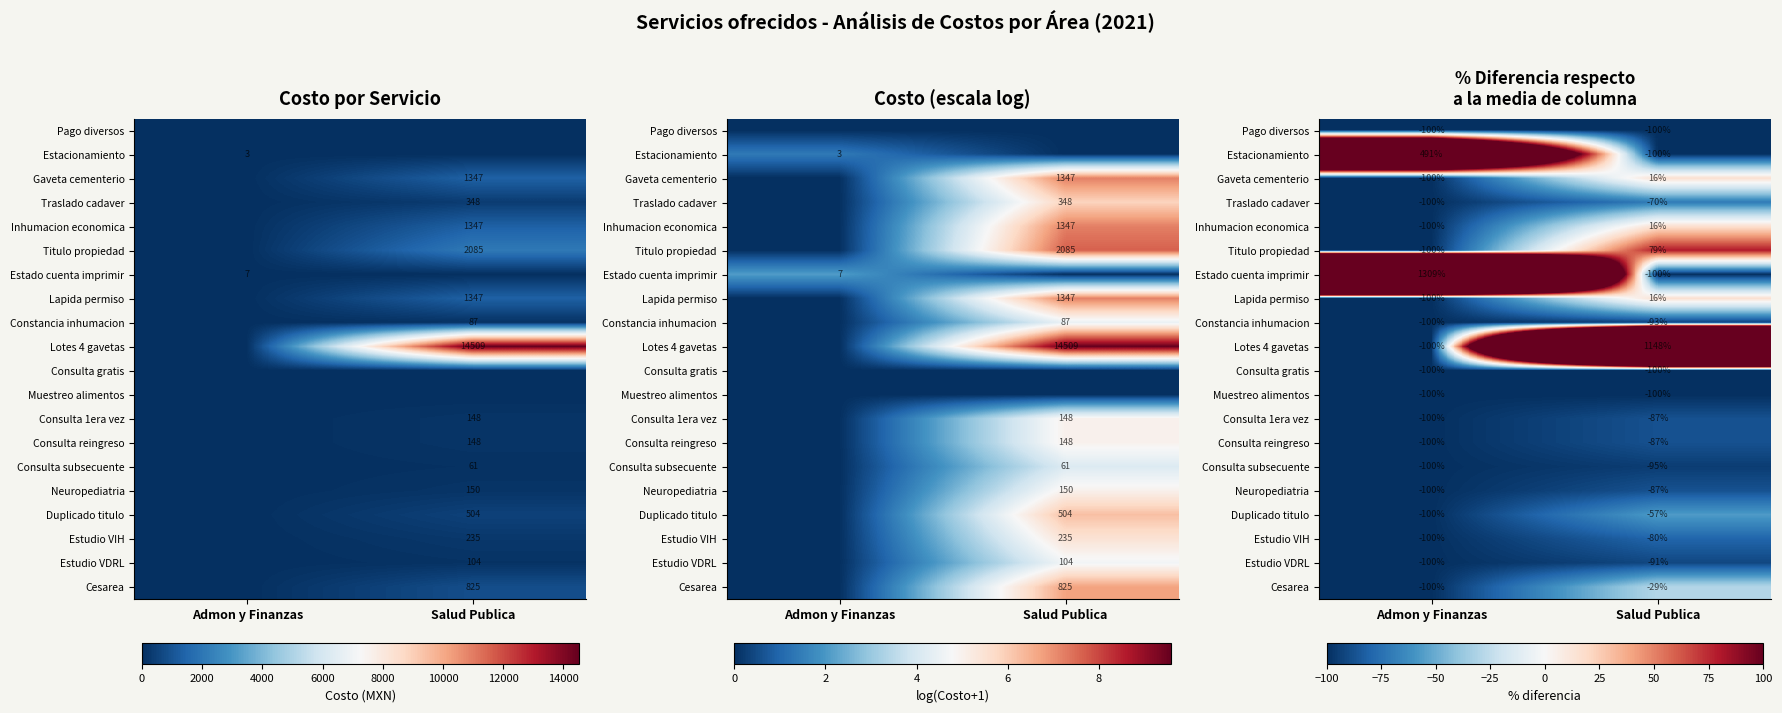

The value of Estudio VDRL at Admon y Finanzas is -161.0. True or false?

False